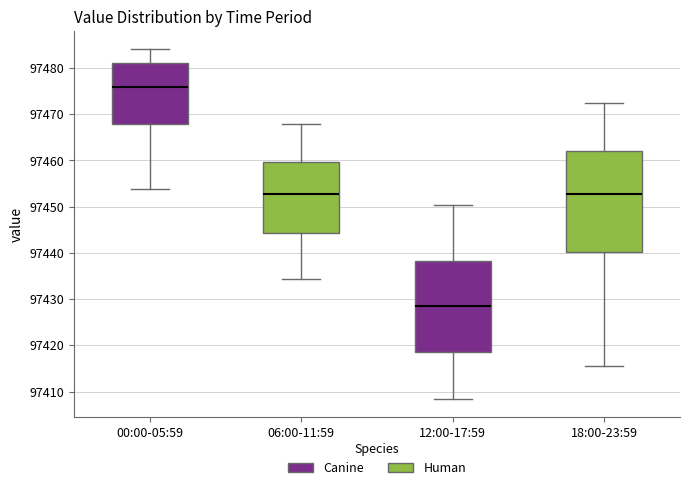

Which box has the highest median line?

00:00-05:59